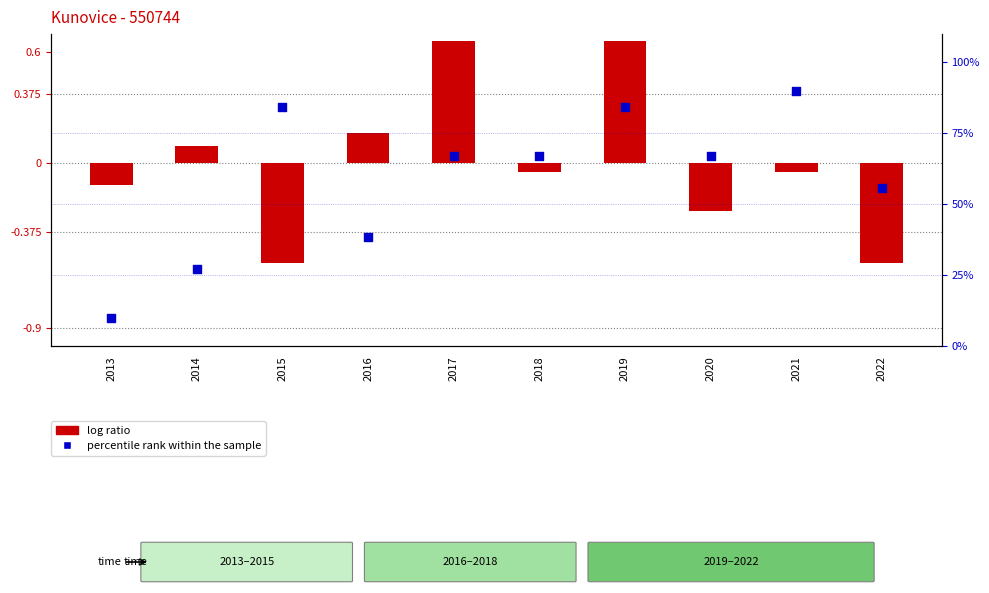

What is the total value across all series at 2013?

9.9